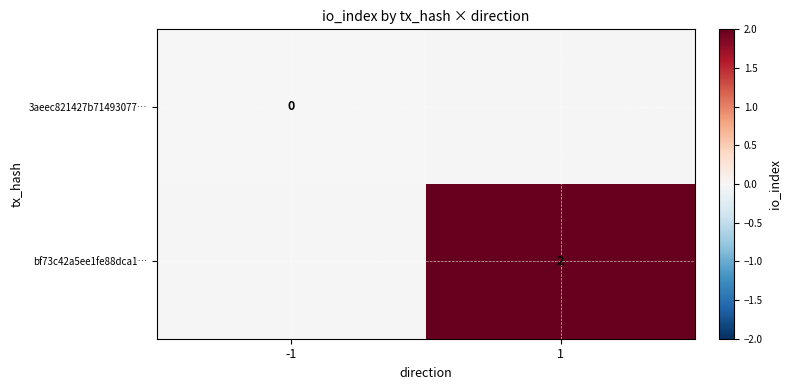

The value of bf73c42a5ee1fe88dca1… at 1 is 2. True or false?

True